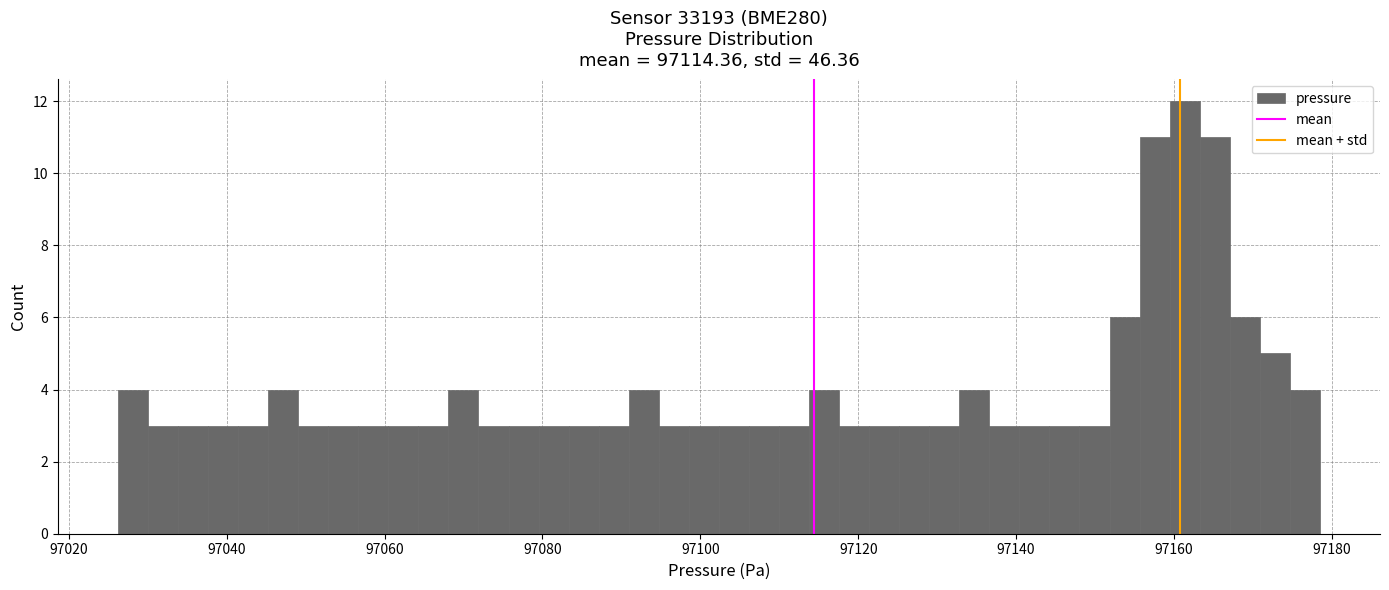

Read against the x-axis, roughly where is the centre of the tallest bar?

97162